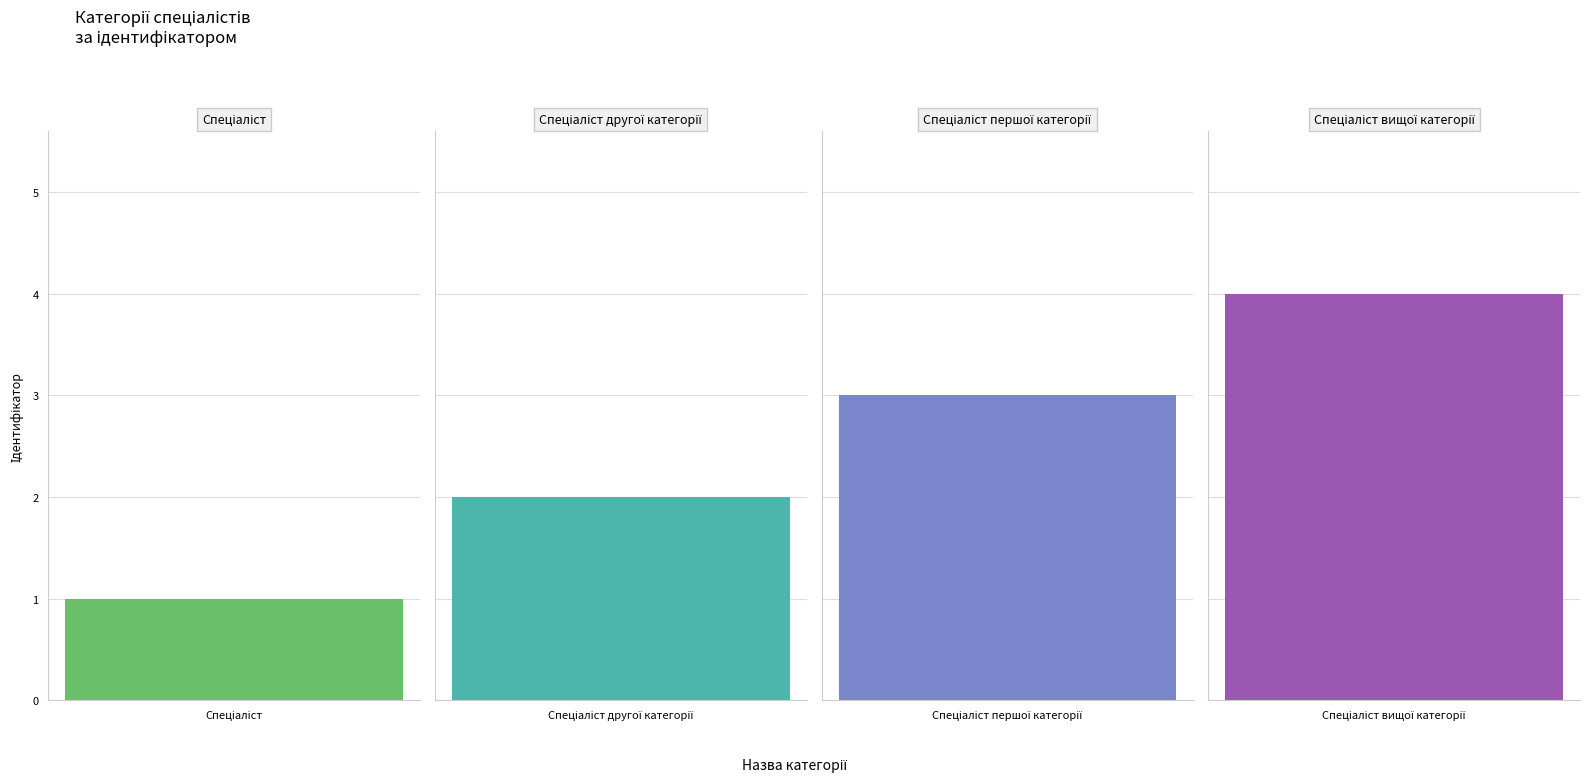

Rank the categories by value from lowest to highest.

Спеціаліст, Спеціаліст другої категорії, Спеціаліст першої категорії, Спеціаліст вищої категорії